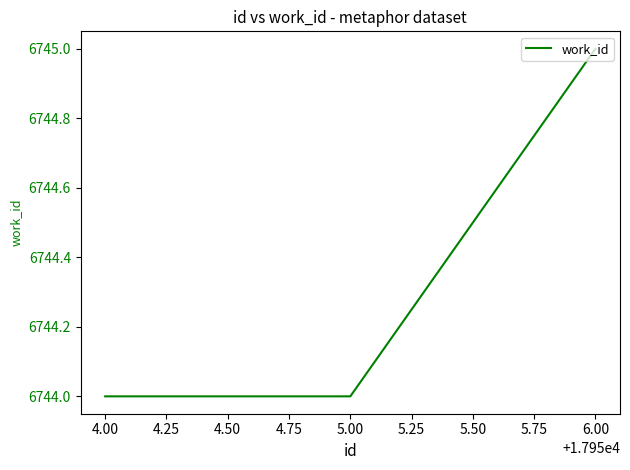

The chart shows a value of 6745 at 6.00. True or false?

True